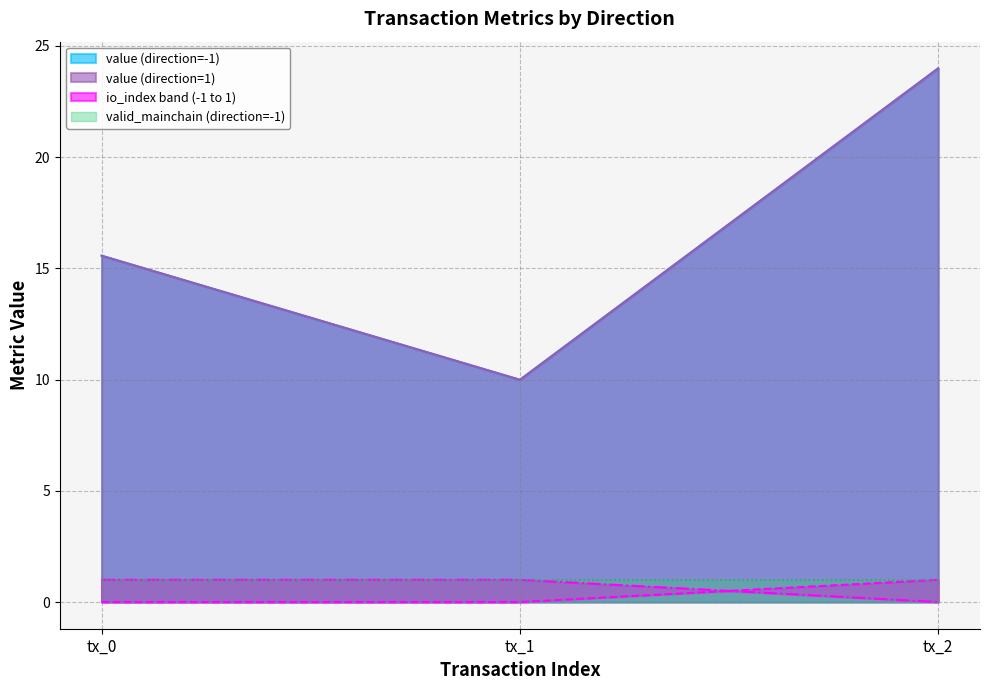

Which series has the widest spread of values?

value